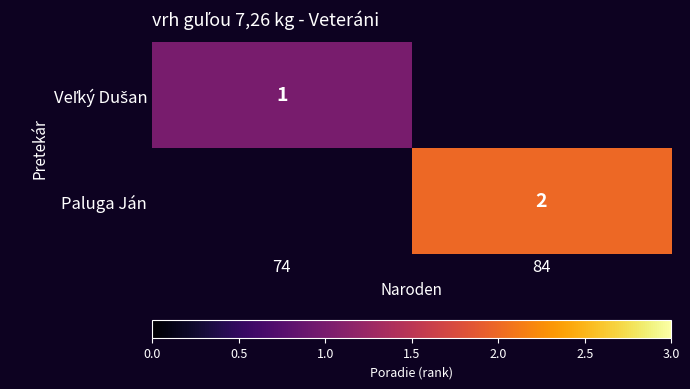

What is the smallest value displayed?

1.0